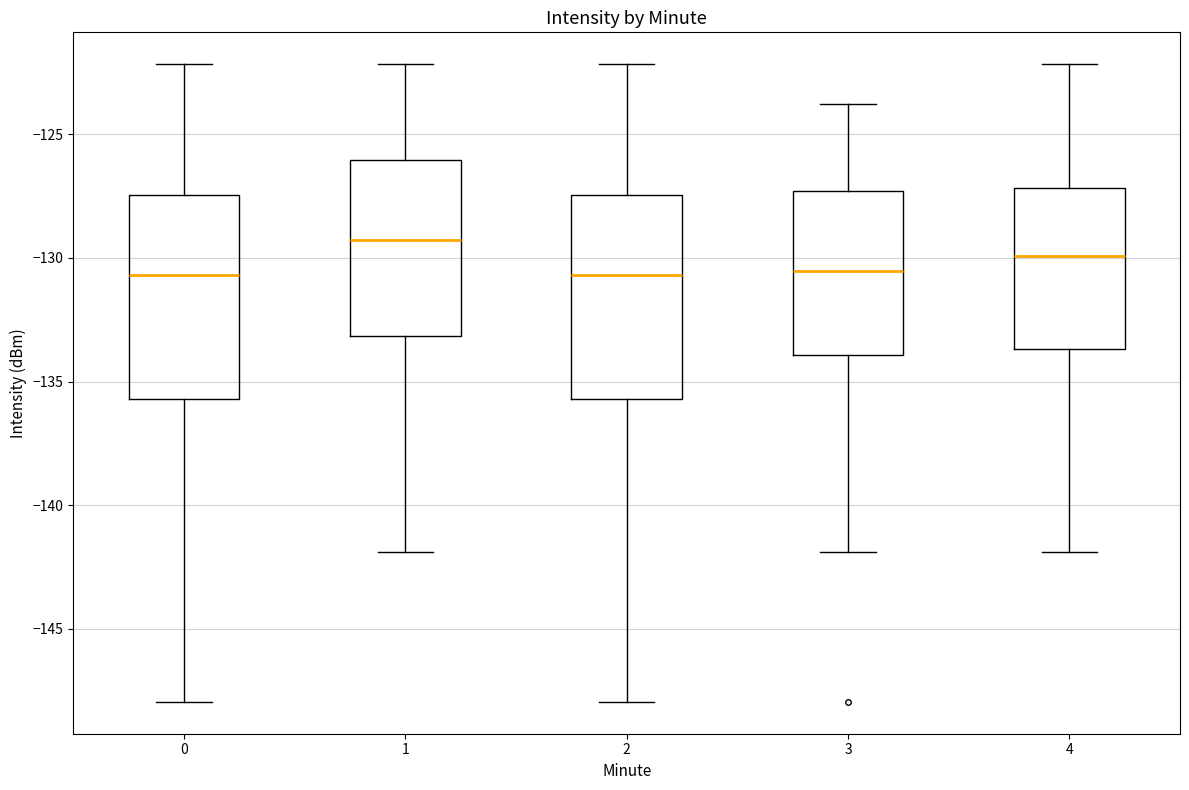

Reading left to right, transcribe this box plot: for each box, give where its median line is, the range the box spans, and where its two whiskers end, as read against the y-axis. The values are not printed on the chart, so give them approximately, as read against the axis.

0: median -130.5, box -135.5 to -127.5, whiskers -148.0 to -122.0
1: median -129.5, box -133.0 to -126.0, whiskers -142.0 to -122.0
2: median -130.5, box -135.5 to -127.5, whiskers -148.0 to -122.0
3: median -130.5, box -134.0 to -127.5, whiskers -142.0 to -124.0
4: median -130.0, box -133.5 to -127.0, whiskers -142.0 to -122.0